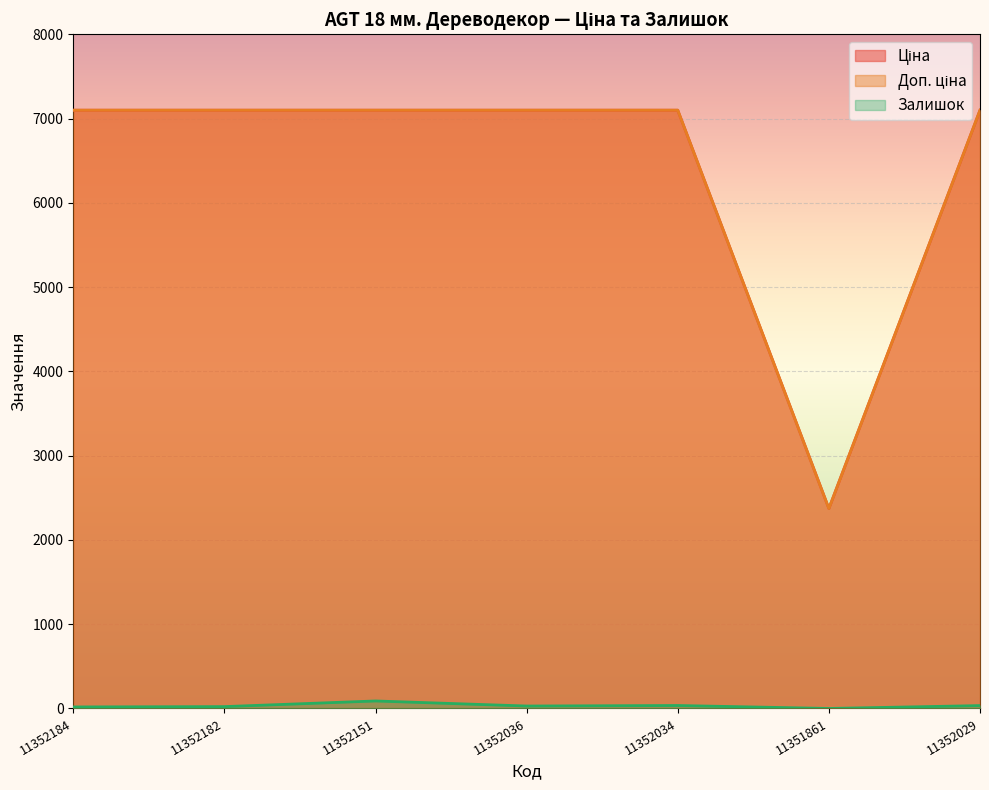

How many data points in Доп. ціна are less than 7098?

1